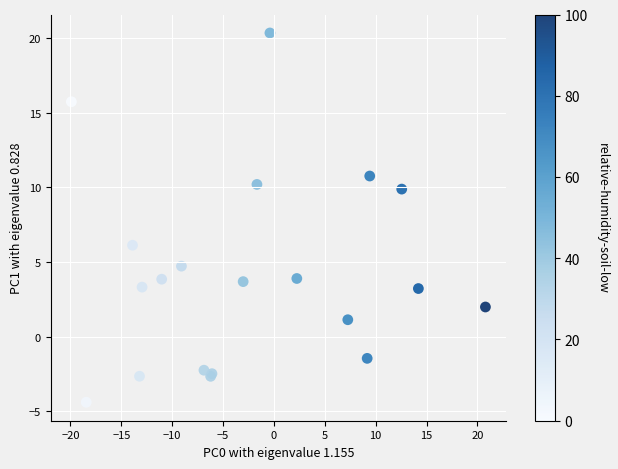

What Y value in the scatter plot is closest to 7?

6.1